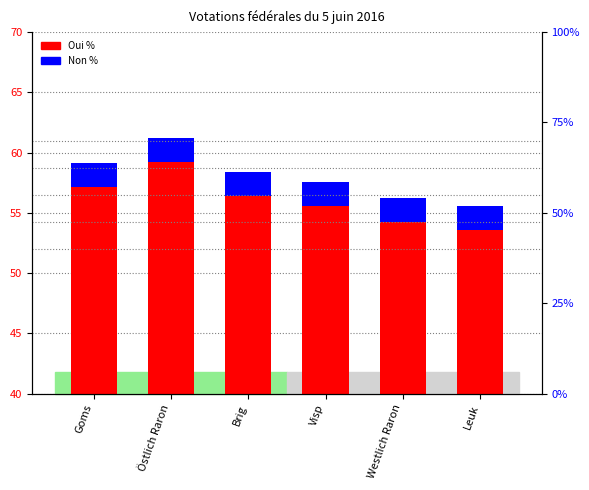

Rank the series by their maximum value, from highest to lowest.

Oui %, Non %